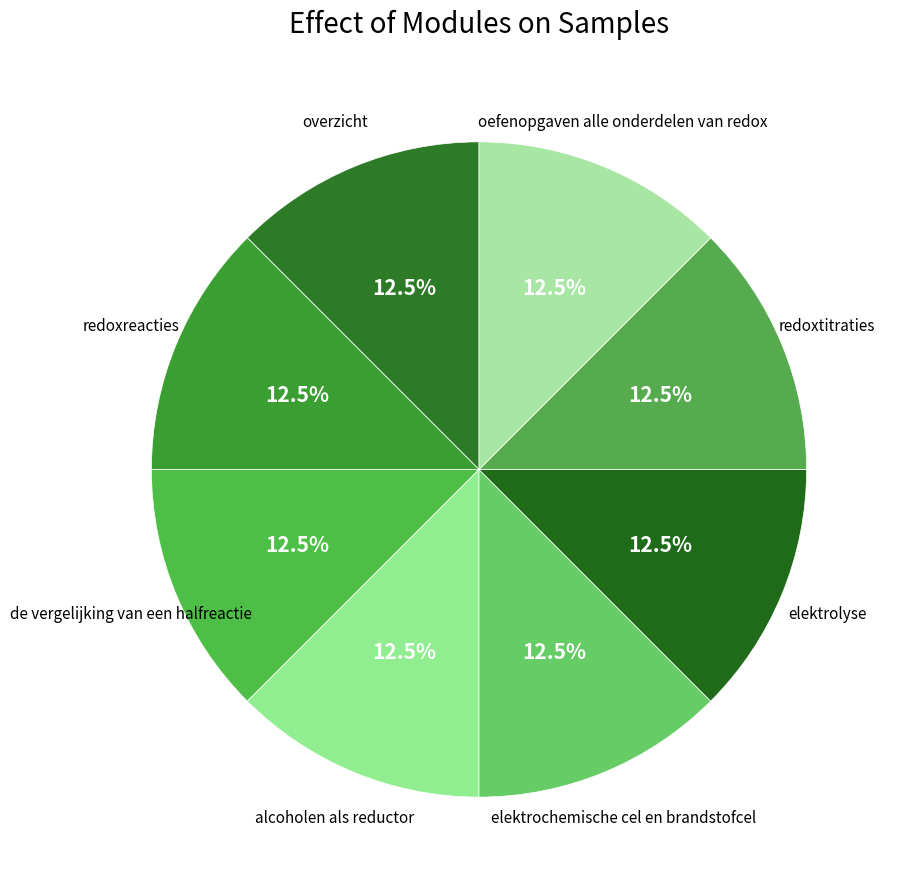

Is alcoholen als reductor the majority of the pie?

No